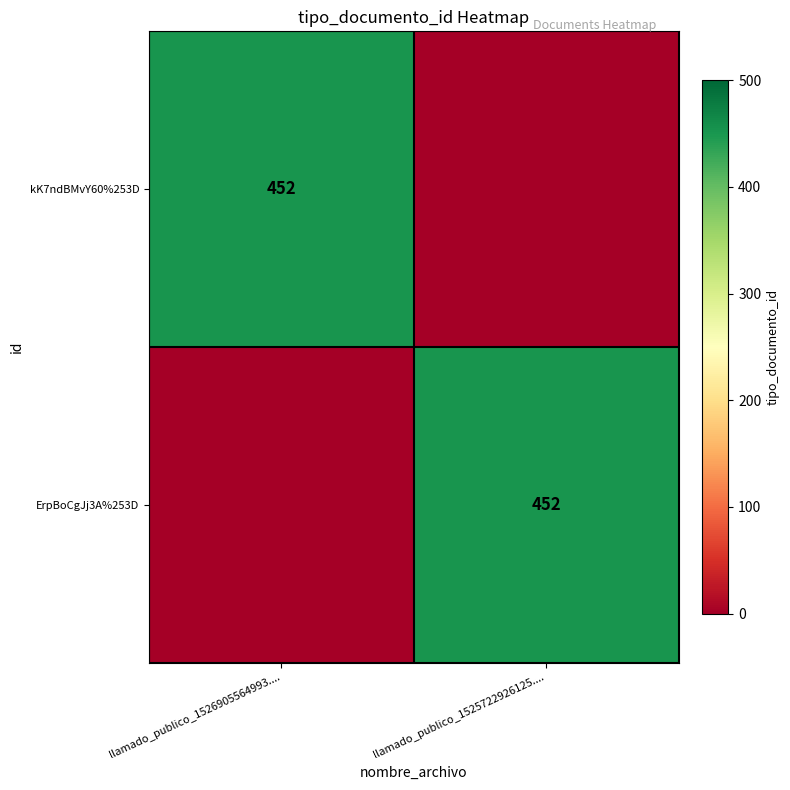

True or false: kK7ndBMvY60%253D has a value of 142 at llamado_publico_1526905564993.....

False